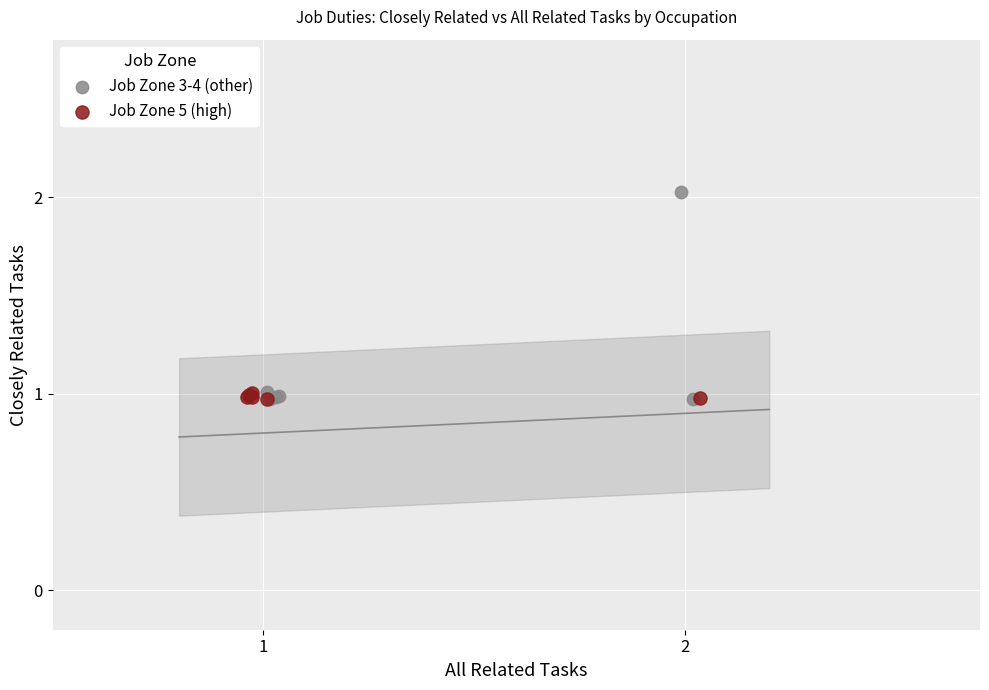

Which series has the largest Y range (max minus min)?

Job Zone 3-4 (other)